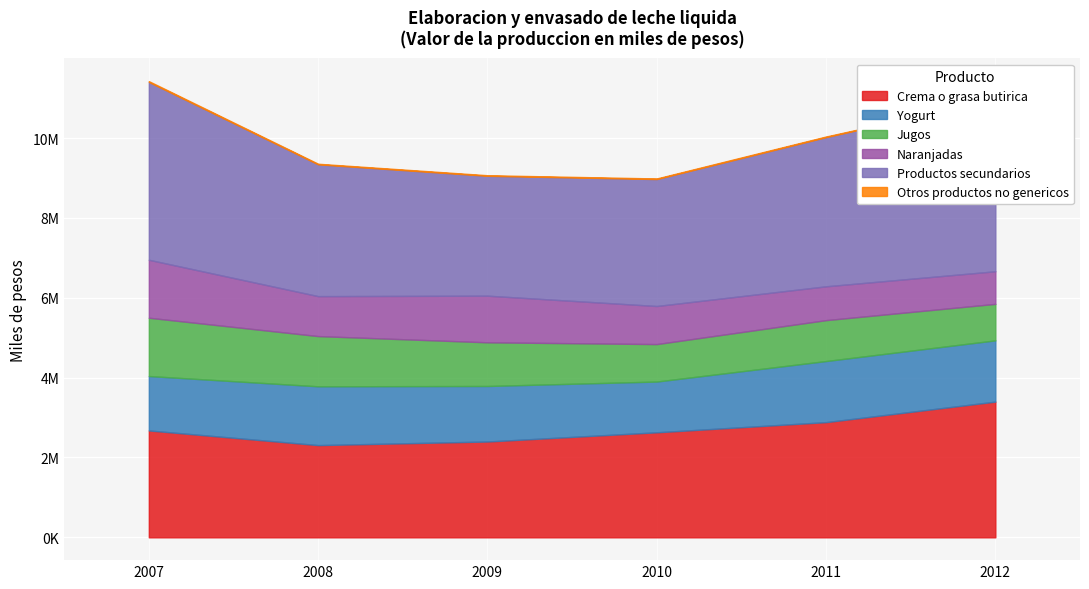

What is the minimum value shown in the chart?

1412